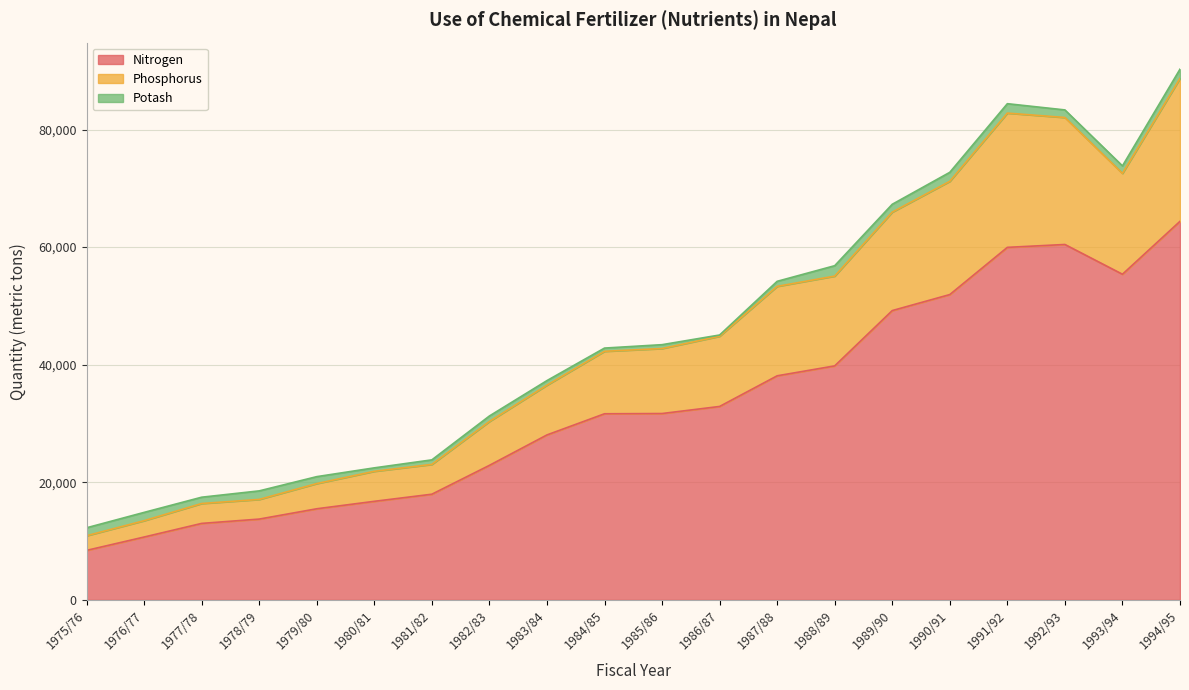

What is the average value of the Nitrogen series?

33127